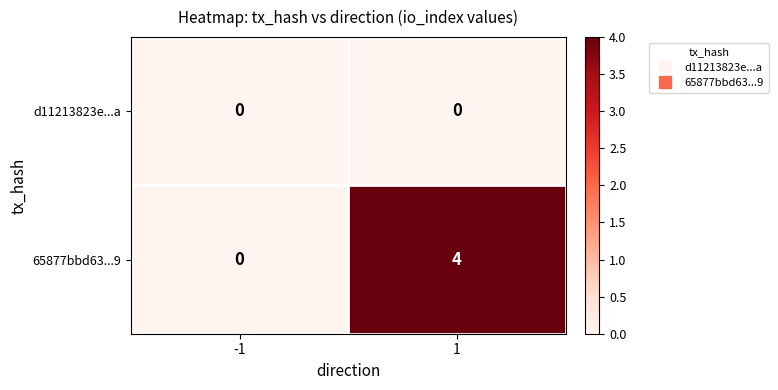

Reading left to right, transcribe all the data shown in this chart.

d11213823e...a: -1=0	1=0
65877bbd63...9: -1=0	1=4